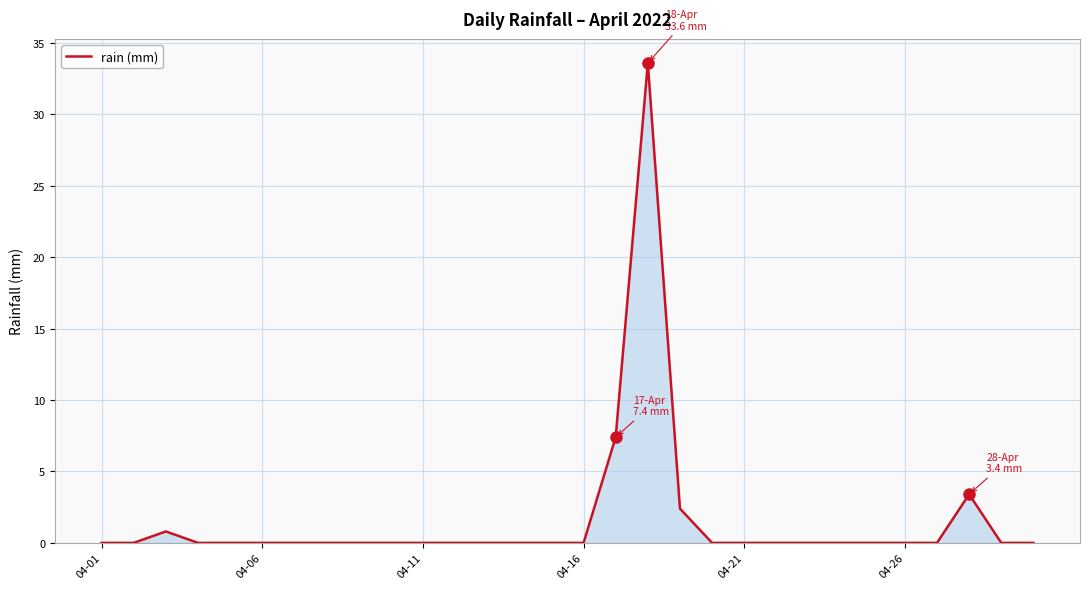

Does the chart have visible grid lines?

Yes